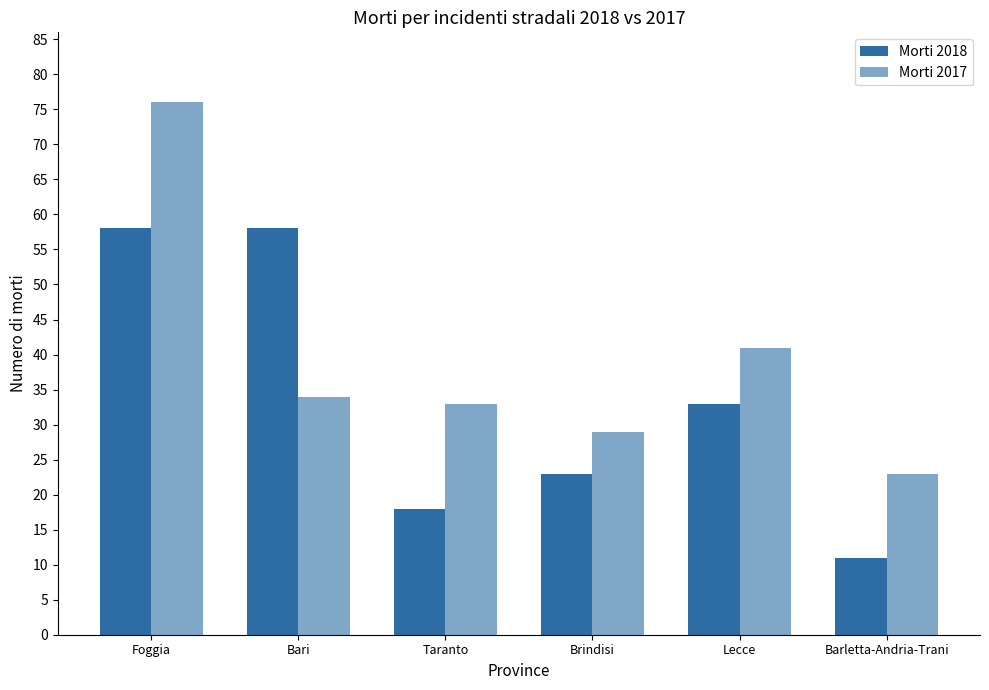

What is the difference between the maximum and minimum values in the Morti 2018 series?

47